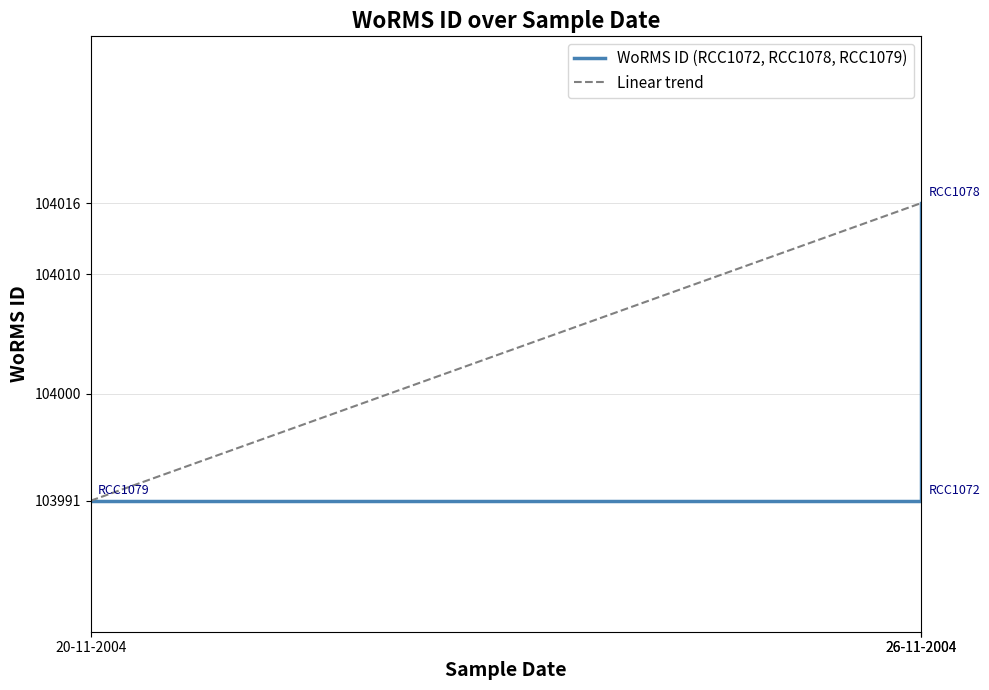

What is the maximum value shown in the chart?

104016